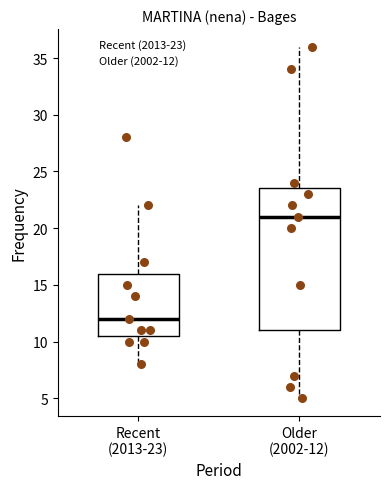

Reading left to right, read every box against the y-axis: the position of its median line, the range the box covers, and the ends of its whiskers. The values are not printed on the chart, so give them approximately, as read against the axis.

Recent (2013-23): median 12.0, box 10.5 to 16.0, whiskers 8.0 to 22.0
Older (2002-12): median 21.0, box 11.0 to 23.5, whiskers 5.0 to 36.0